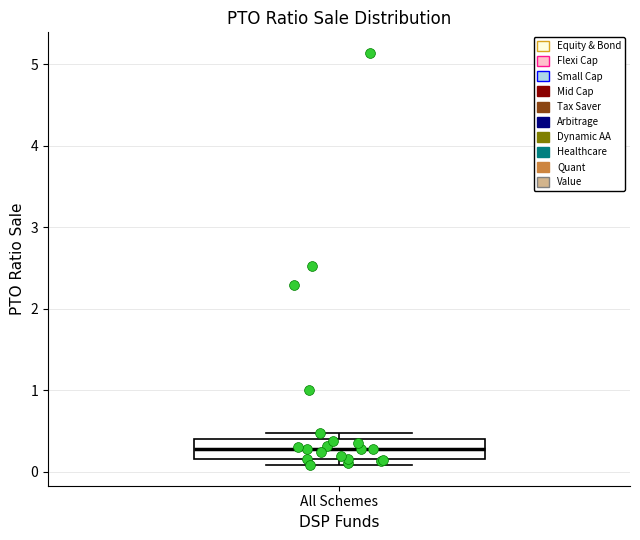

Transcribe this box plot: give where the median line is, the range the box spans, and where the two whiskers end, as read against the y-axis. The values are not printed on the chart, so give them approximately, as read against the axis.

median 0.3, box 0.2 to 0.4, whiskers 0.1 to 0.5